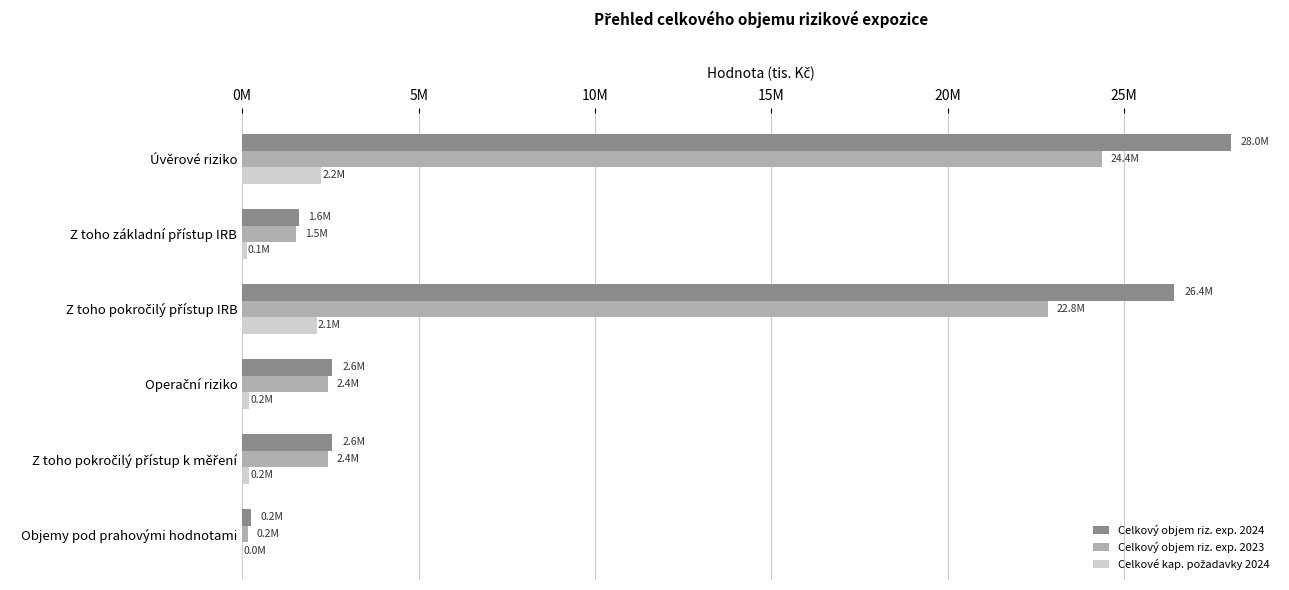

How many groups of bars are there?

6